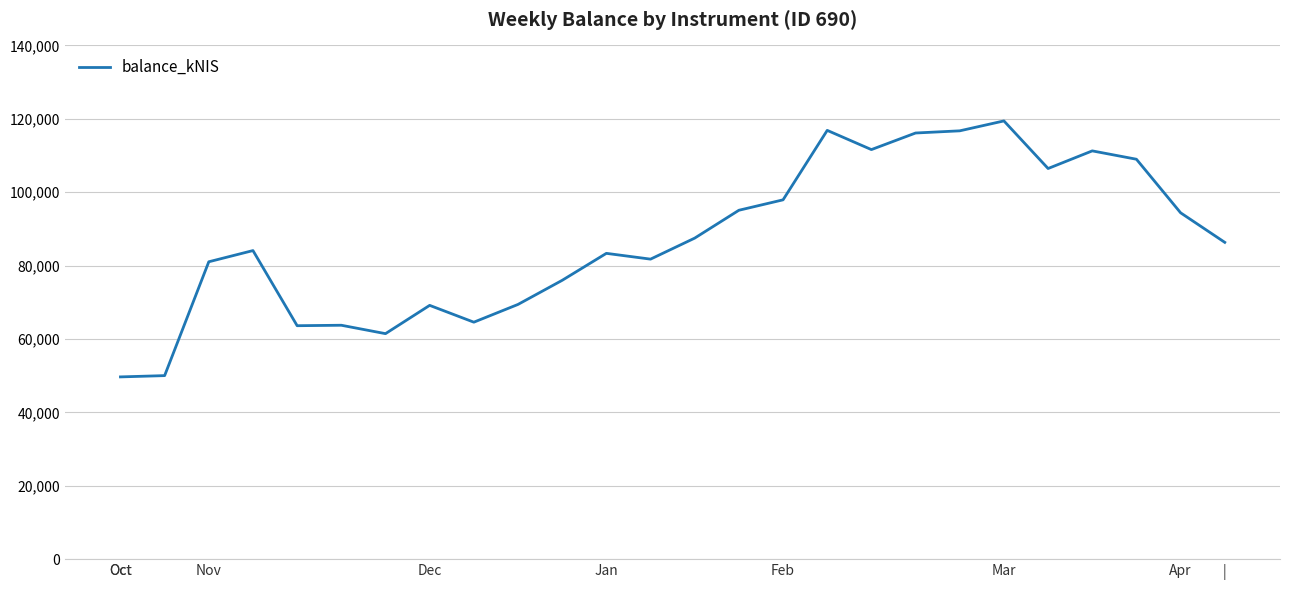

What is the minimum value shown in the chart?

49664.8